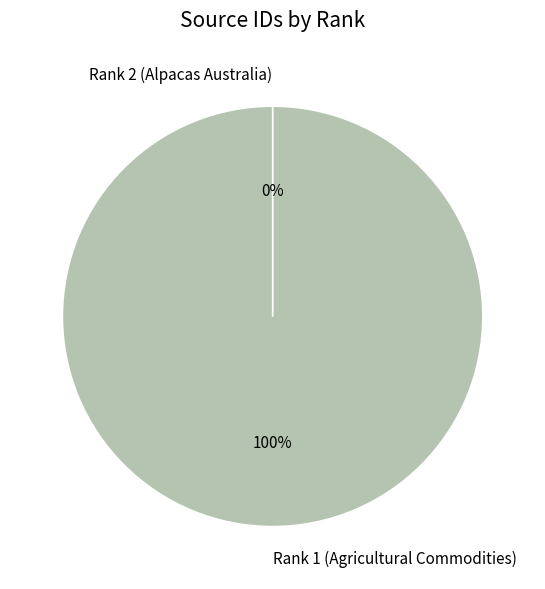

Is there any slice that represents more than half of the pie?

Yes